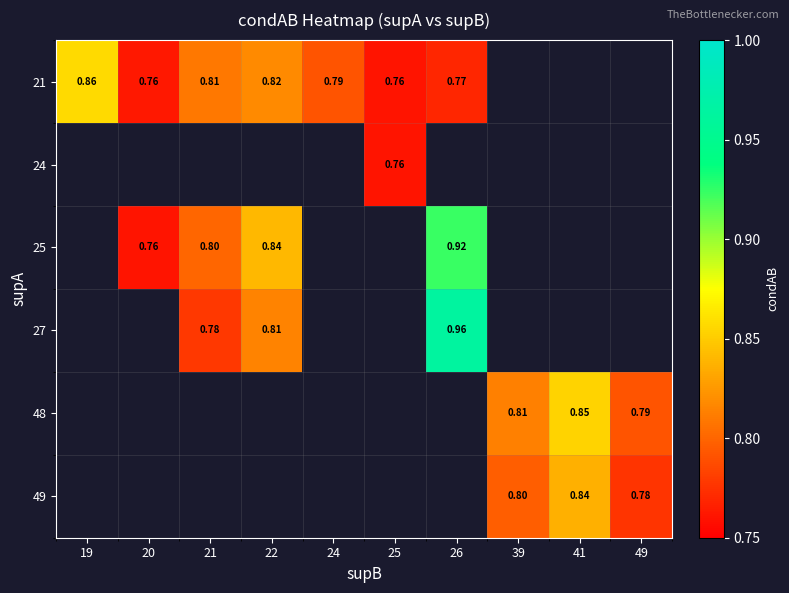

At which category does the chart reach its peak across all series?

26